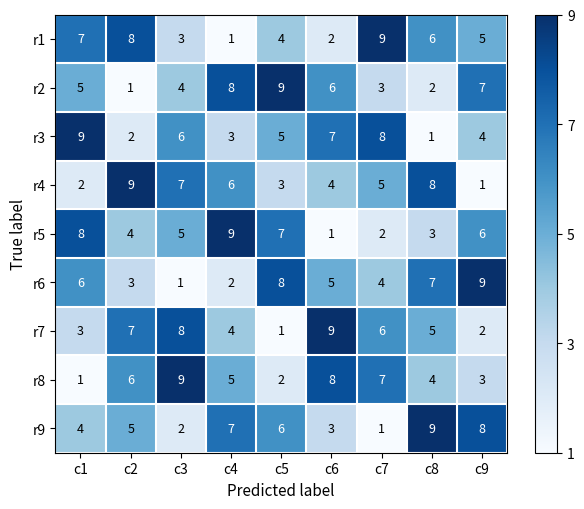

What is the difference between the maximum and minimum values in the r5 series?

8